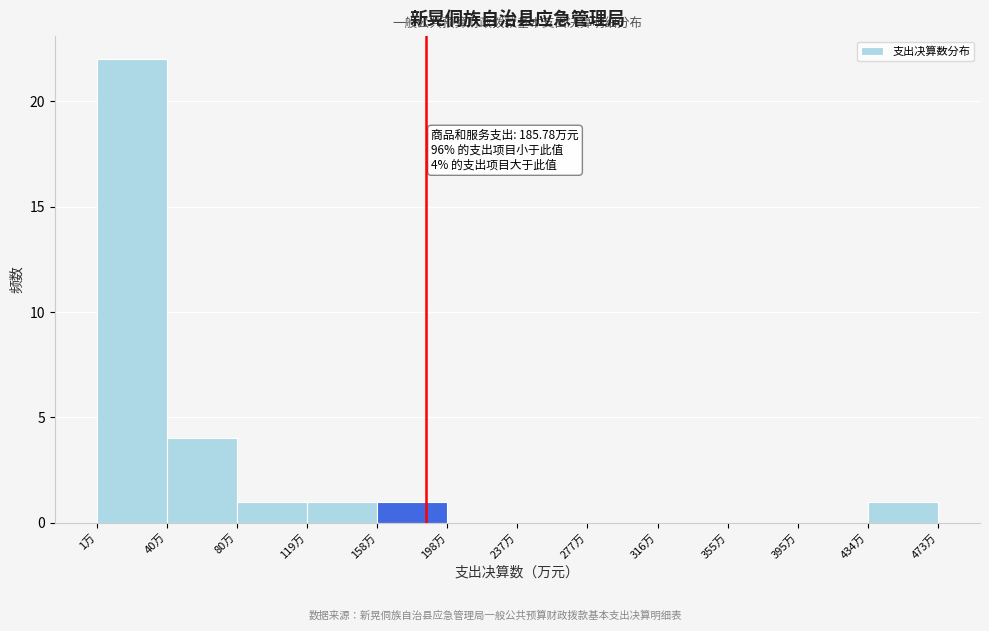

Which range on the x-axis has the tallest bar?

0 to 40